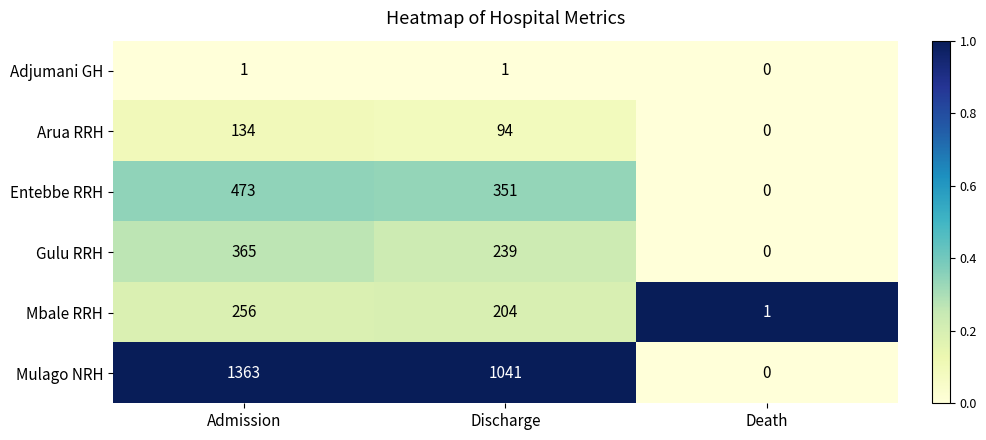

Where does the Mulago NRH series first go above 1041?

Admission